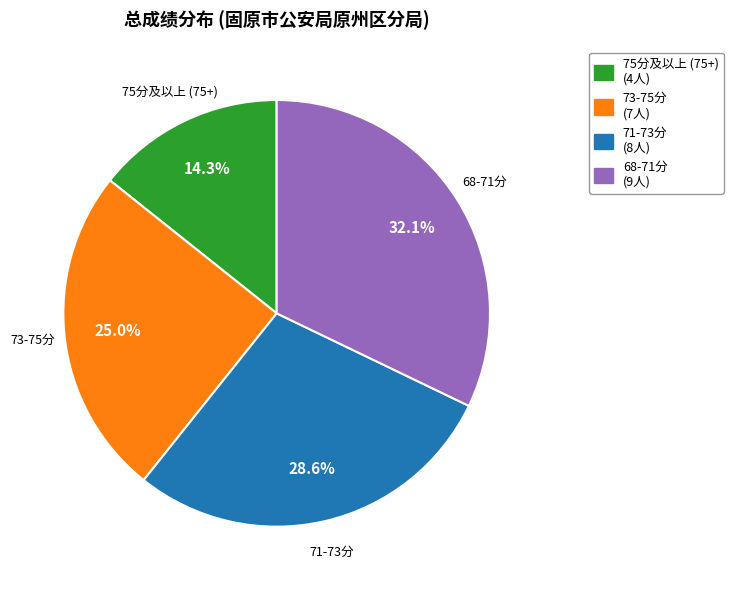

Is there a majority slice in this chart?

No